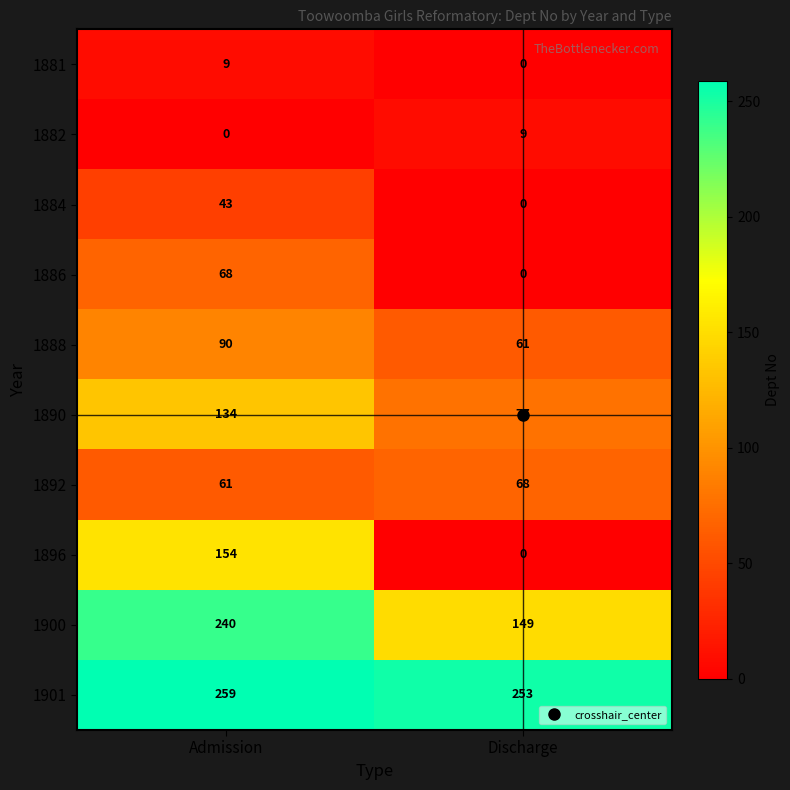

At which label is 1888 closest to 75?

Discharge